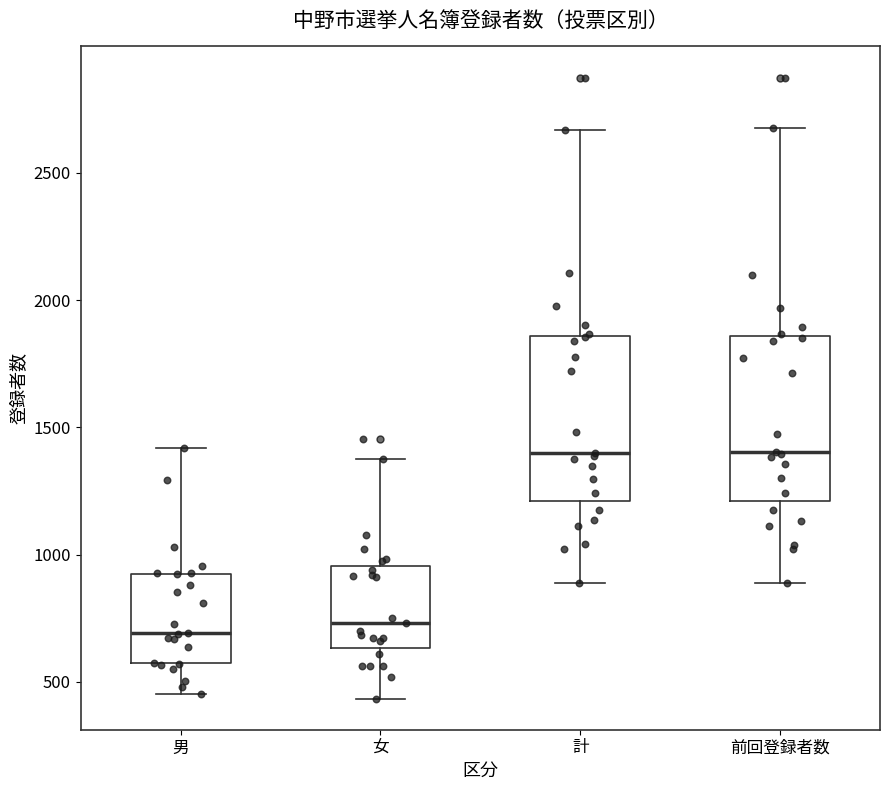

Reading left to right, read every box against the y-axis: the position of its median line, the range the box covers, and the ends of its whiskers. The values are not printed on the chart, so give them approximately, as read against the axis.

男: median 700, box 550 to 900, whiskers 450 to 1400
女: median 750, box 650 to 950, whiskers 450 to 1400
計: median 1400, box 1200 to 1850, whiskers 900 to 2650
前回登録者数: median 1400, box 1200 to 1850, whiskers 900 to 2700